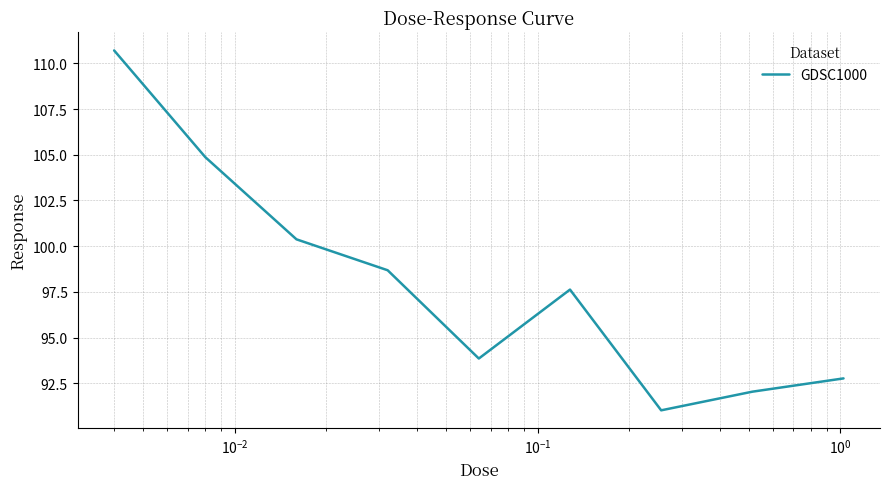

What is the greatest value displayed?

110.7